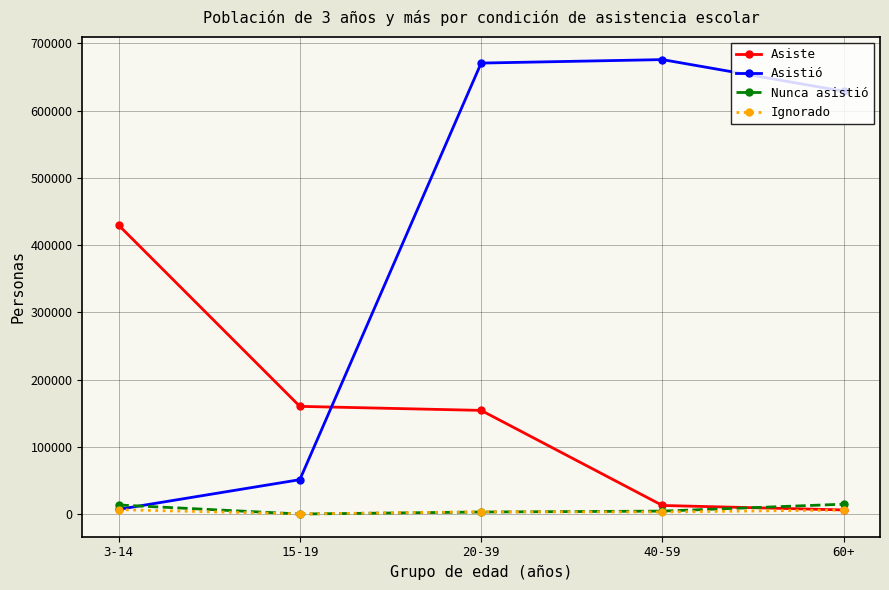

At which label is Asiste closest to 218197?

15-19